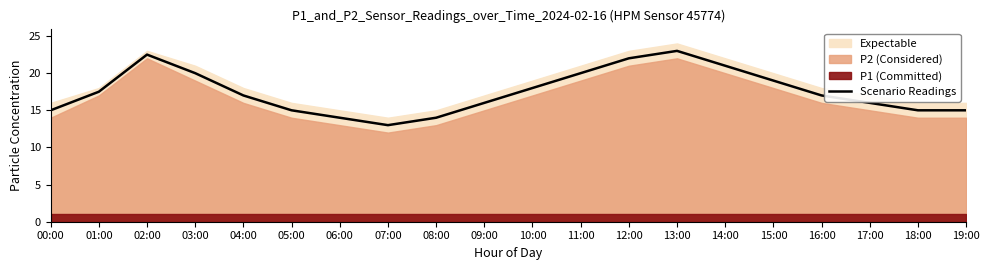

What position from the right is 04:00?

16